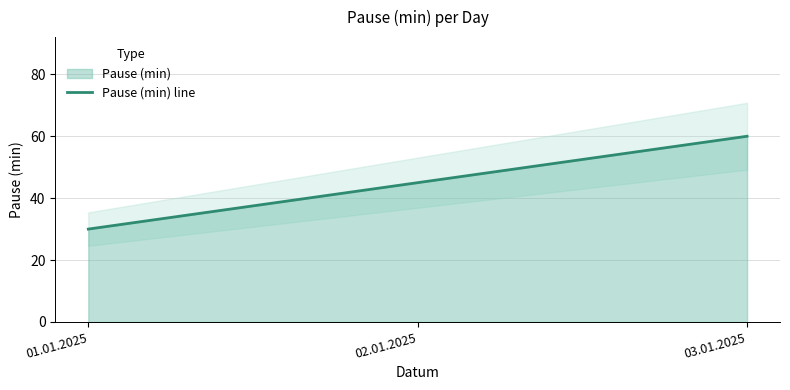

What is the sum of the values at 01.01.2025 and 02.01.2025?

75